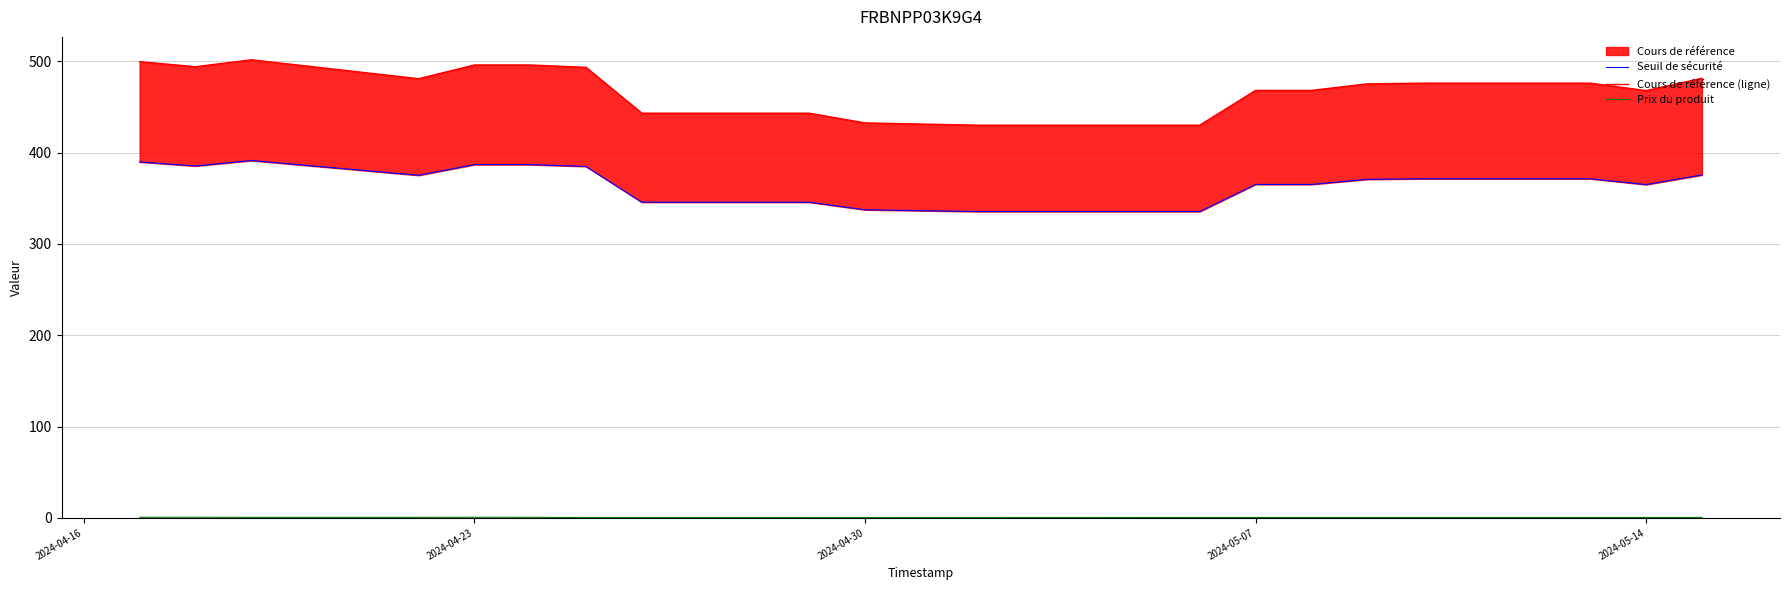

What is the lowest value of the Seuil de sécurité series?

335.5